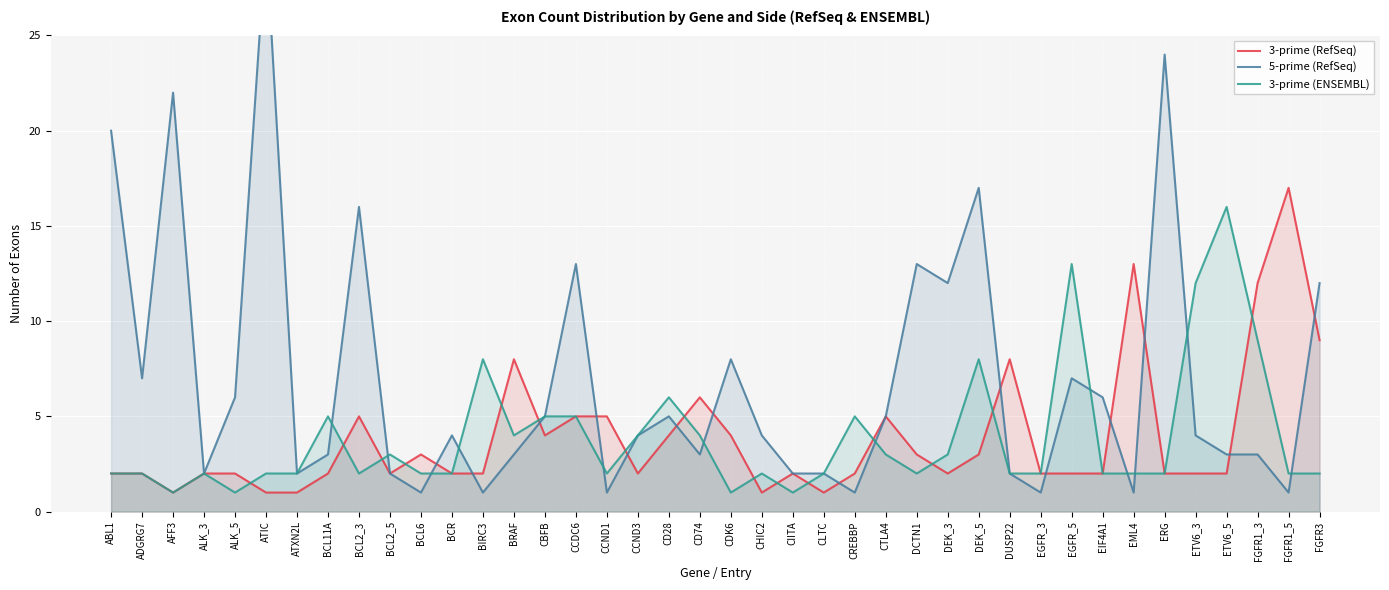

Which series has the largest range (max minus min)?

5-prime (RefSeq)